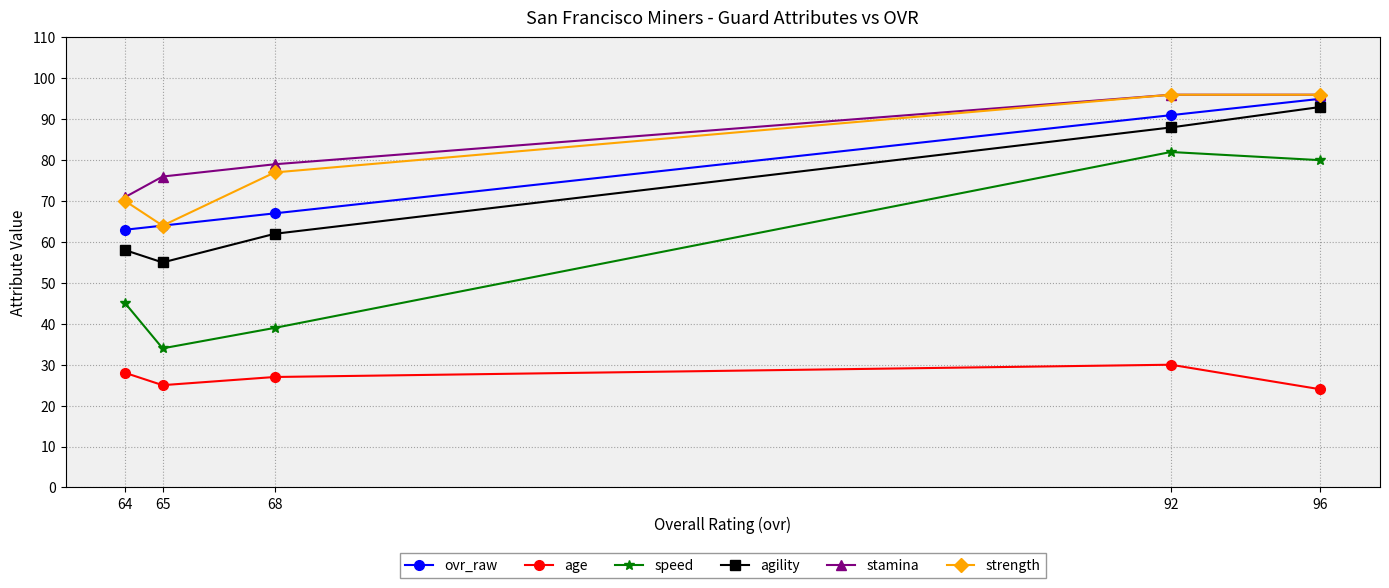

What is the difference between the maximum and minimum values in the agility series?

38